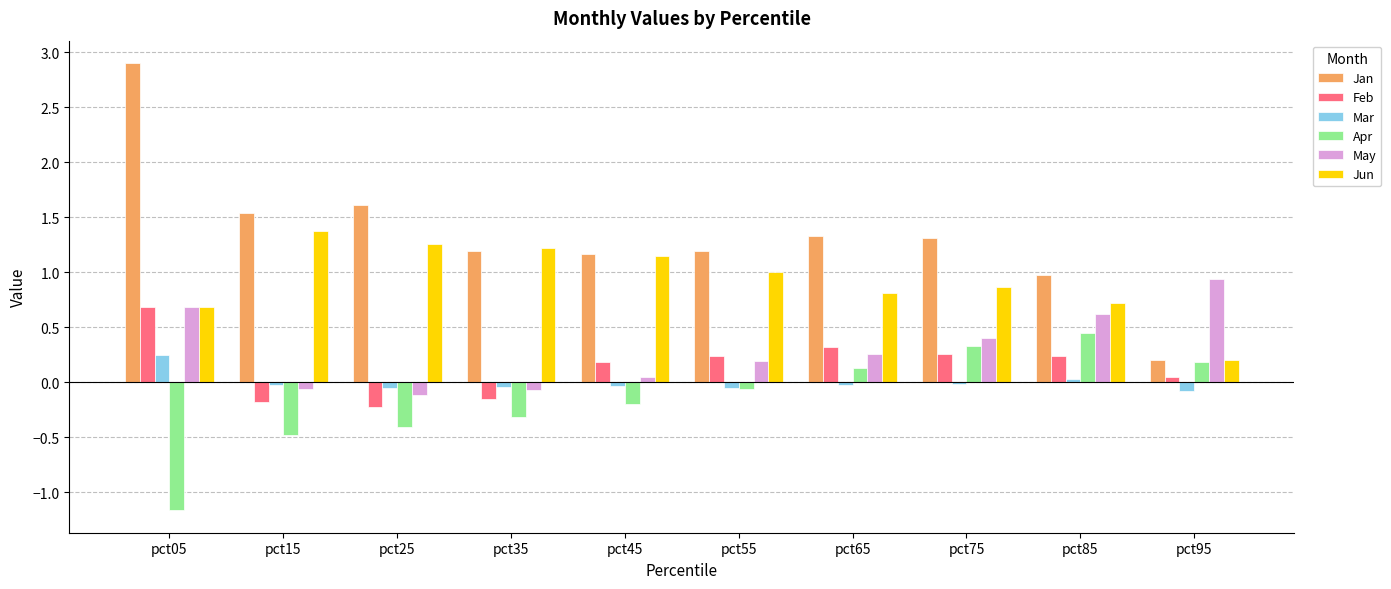

The value of Jan at pct35 is 1.6. True or false?

False